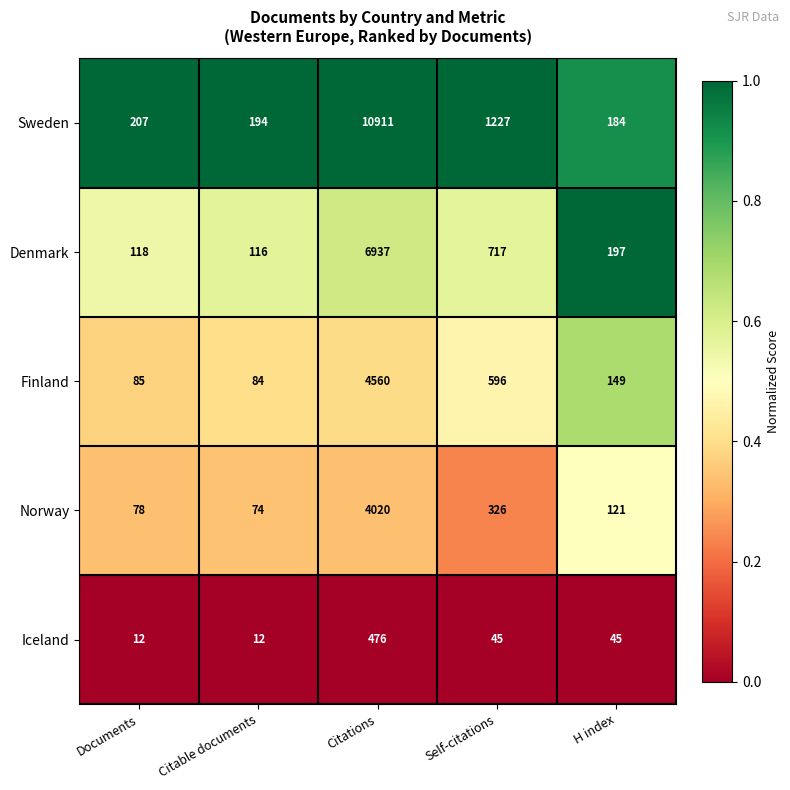

At which category does the chart reach its peak across all series?

Citations